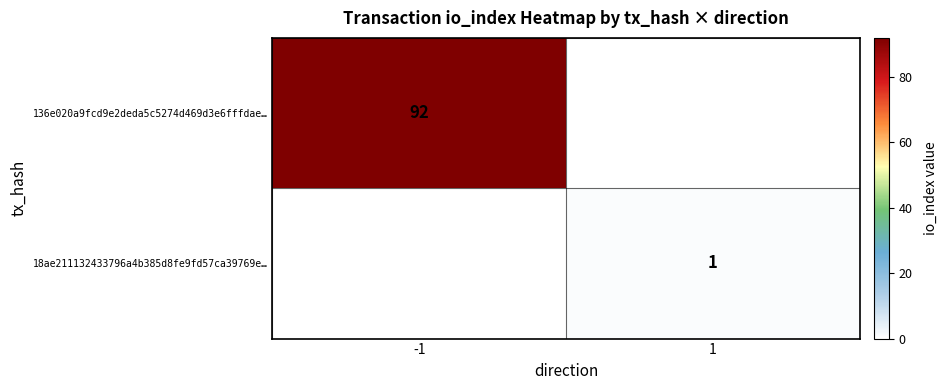

The value of 18ae211132433796a4b385d8fe9fd57ca39769e… at 1 is 1. True or false?

True